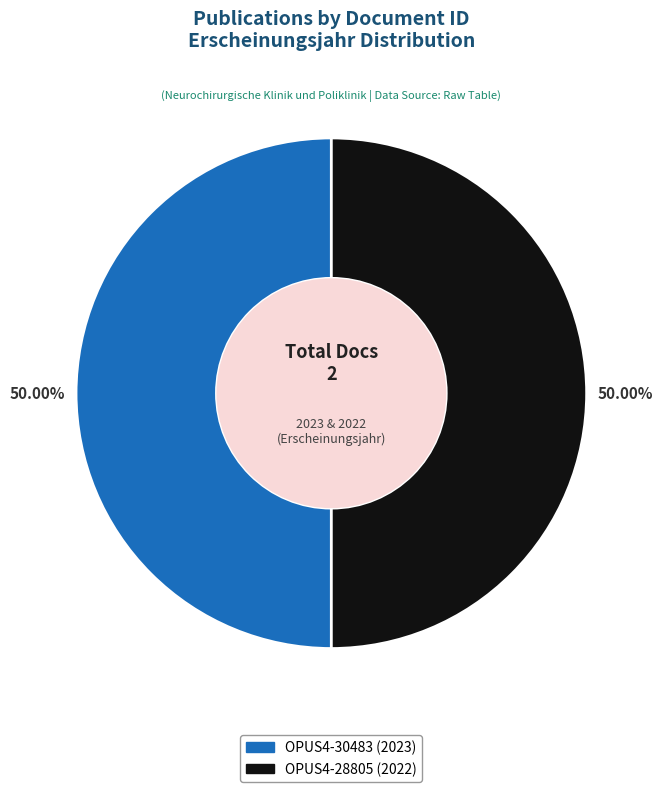

What is the total percentage of OPUS4-28805 and OPUS4-30483?

100.0%